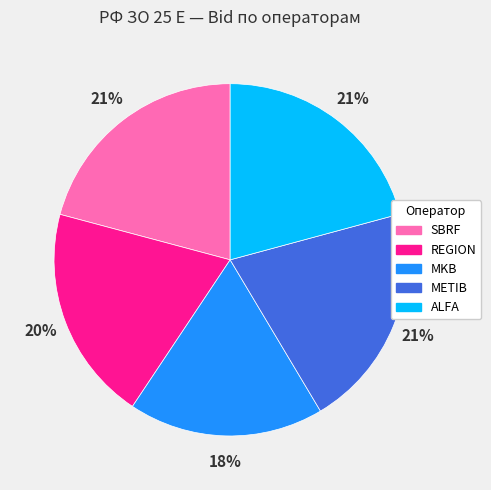

To the nearest percent, what is the average slice percentage?

20%